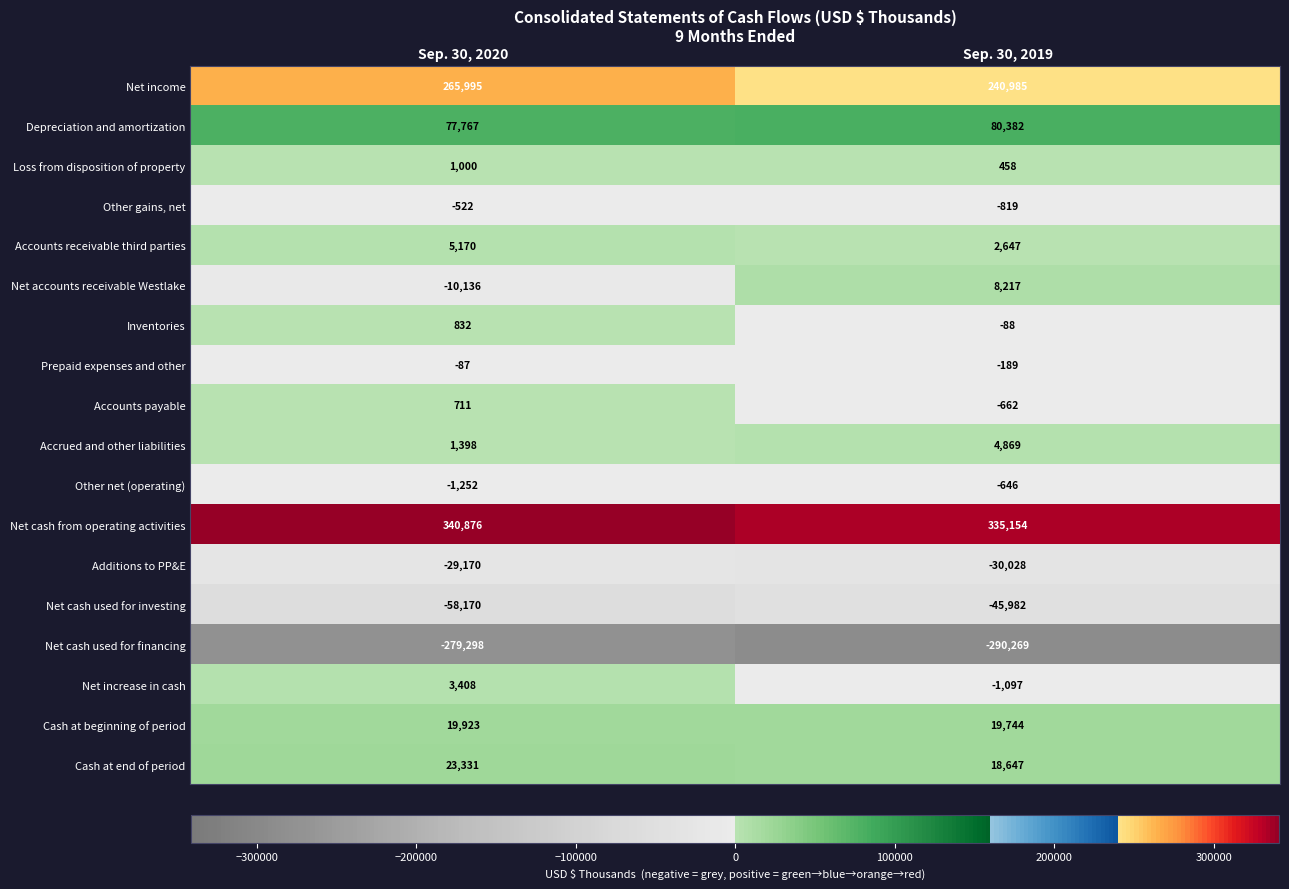

Read the Cash at end of period value at Sep. 30, 2020.

23331